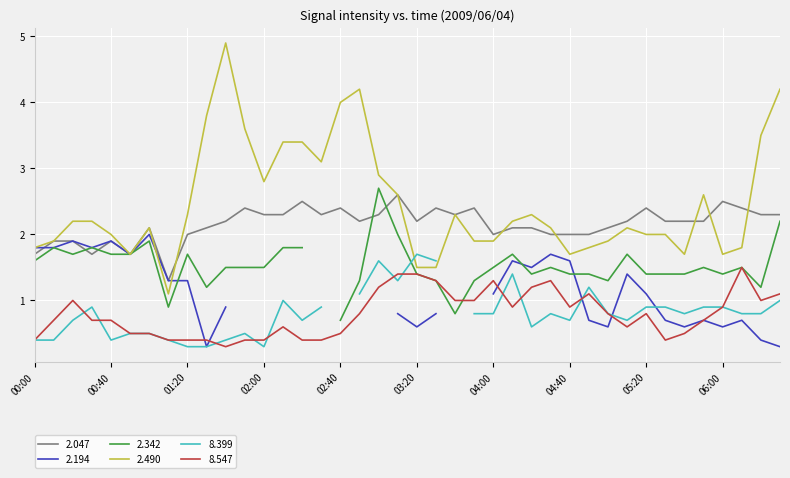

Which series ends up on top after the final intersection of 2.047 and 2.490?

2.490